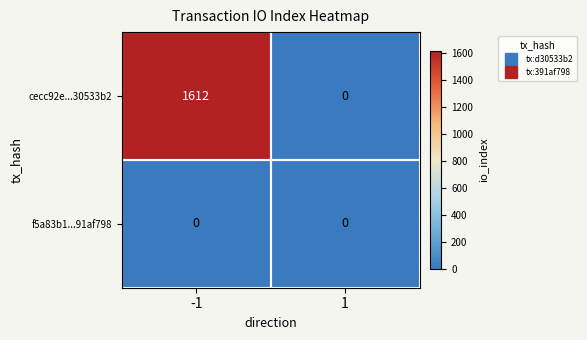

Rank the series by their maximum value, from lowest to highest.

f5a83b1...91af798, cecc92e...30533b2